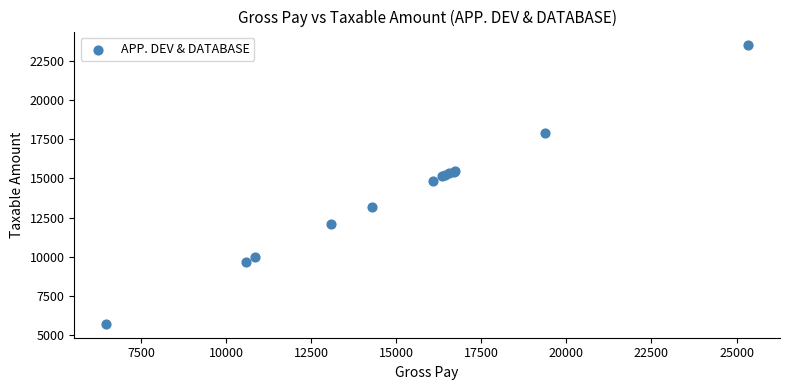

What Y value in the scatter plot is closest to 14603?

14862.0